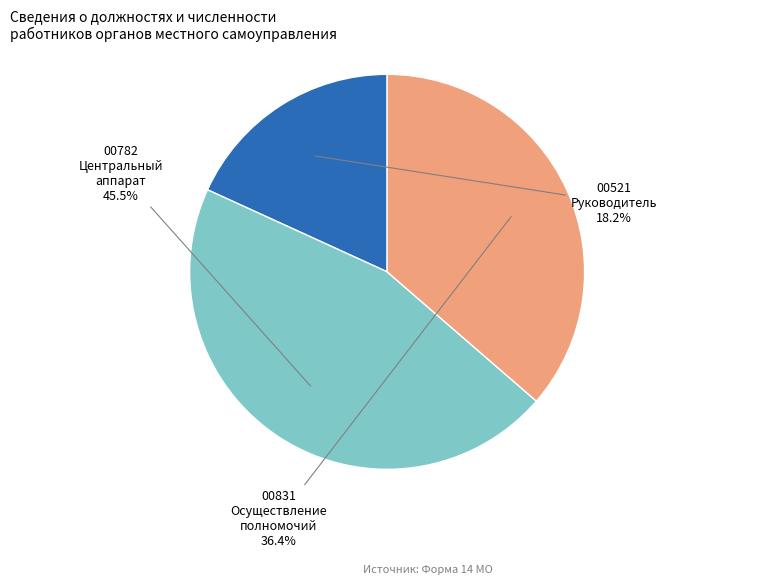

Is there a majority slice in this chart?

No